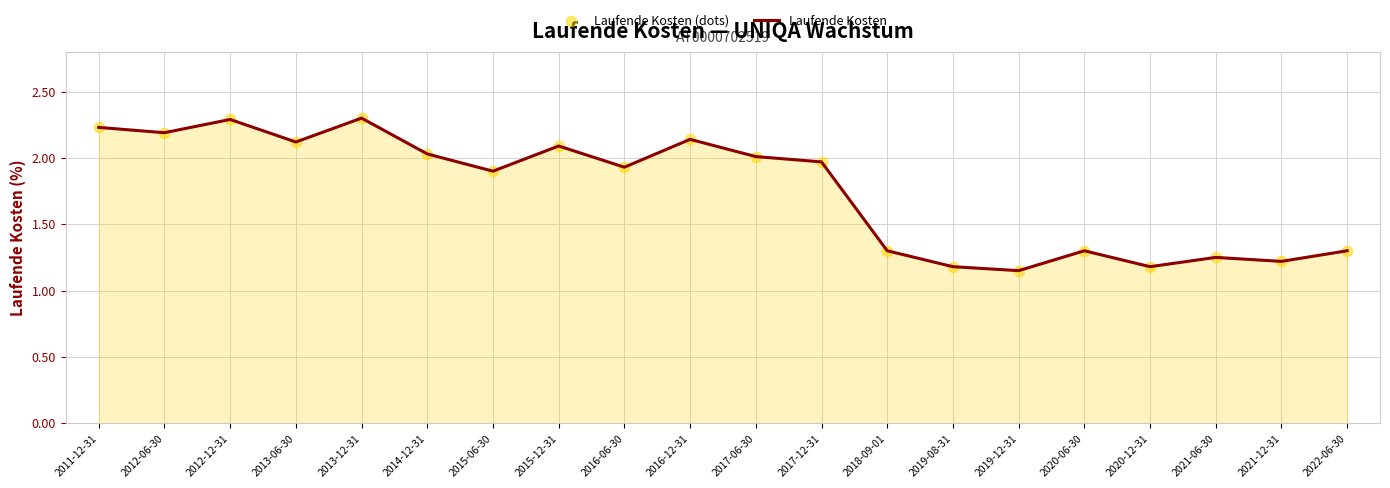

What is the difference between the values at 2021-06-30 and 2016-12-31?

0.9